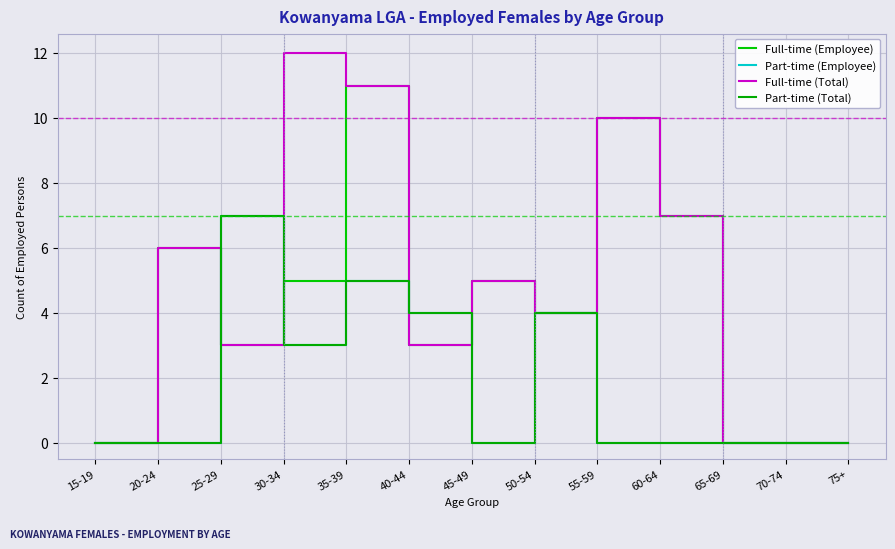

Does the chart have visible grid lines?

Yes